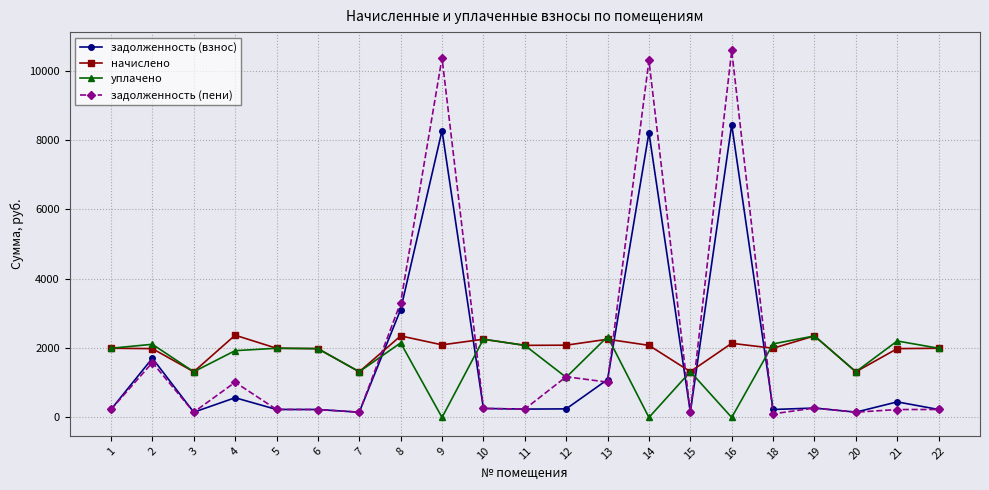

At which category does задолженность (взнос) reach its first local valley?

3